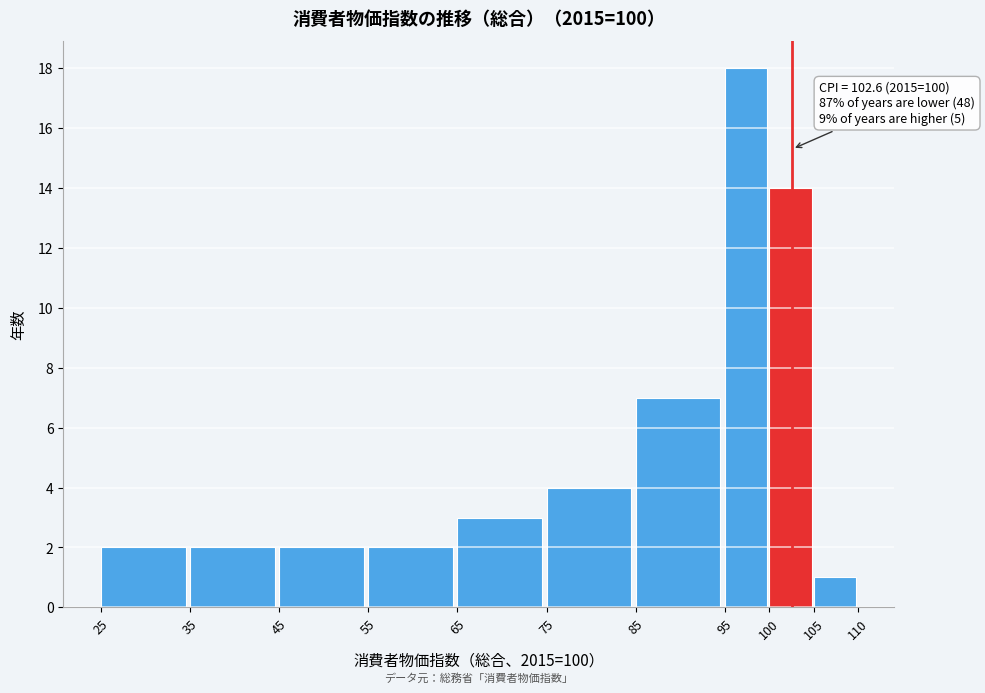

Over which range of the x-axis is the bar tallest?

95 to 100